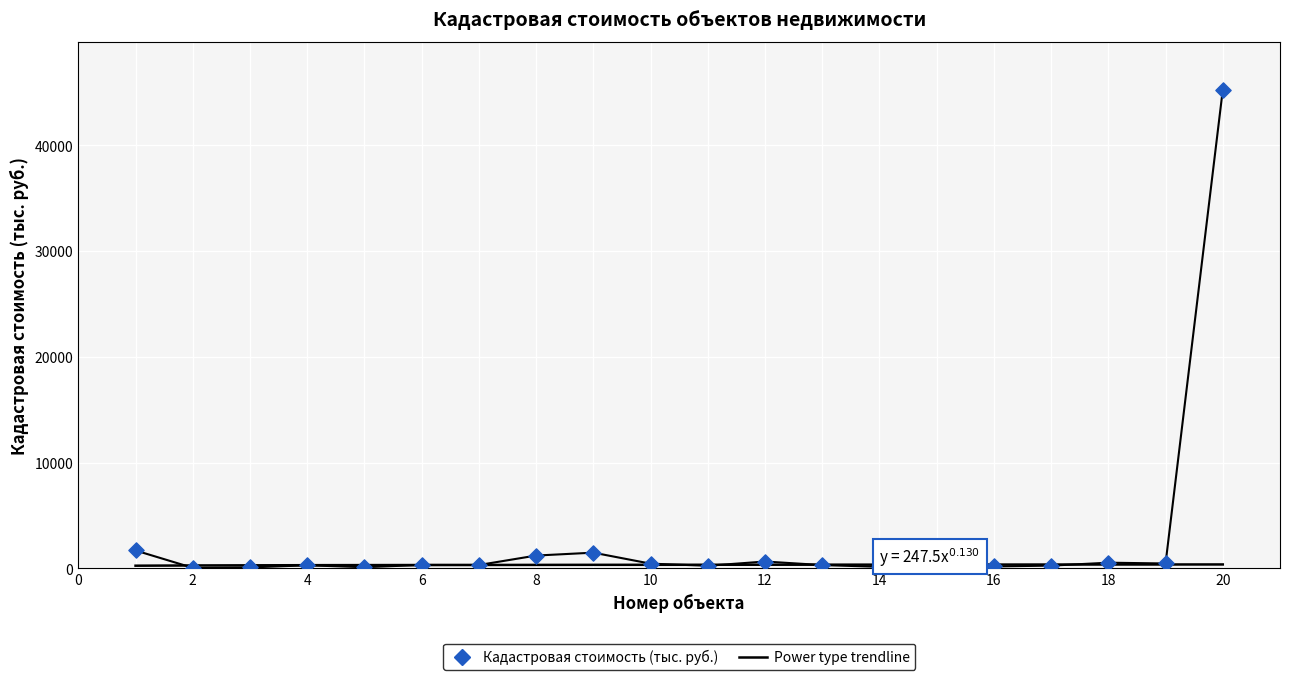

Which has a higher value, 3 or 17?

17